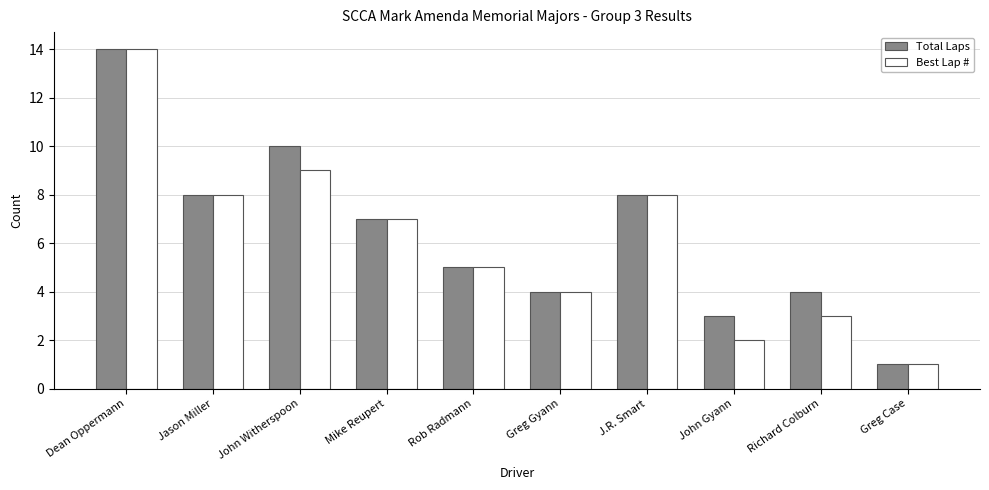

How many bars are there in each group?

2